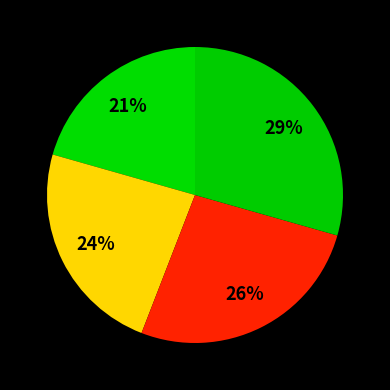

How many slices are in this pie chart?

4